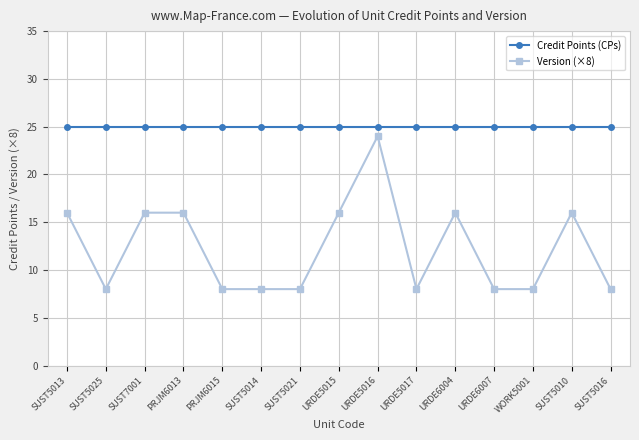

List the series in order of their overall mean, highest first.

Credit Points (CPs), Version (×8)